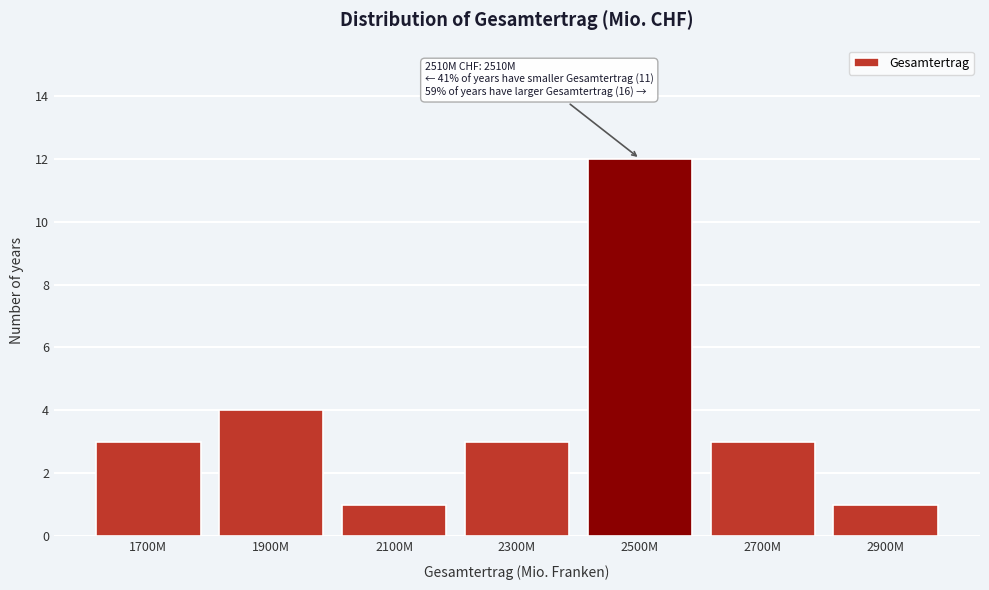

Reading left to right, list all the values displayed in this chart.

1700M=3	1900M=4	2100M=1	2300M=3	2500M=12	2700M=3	2900M=1